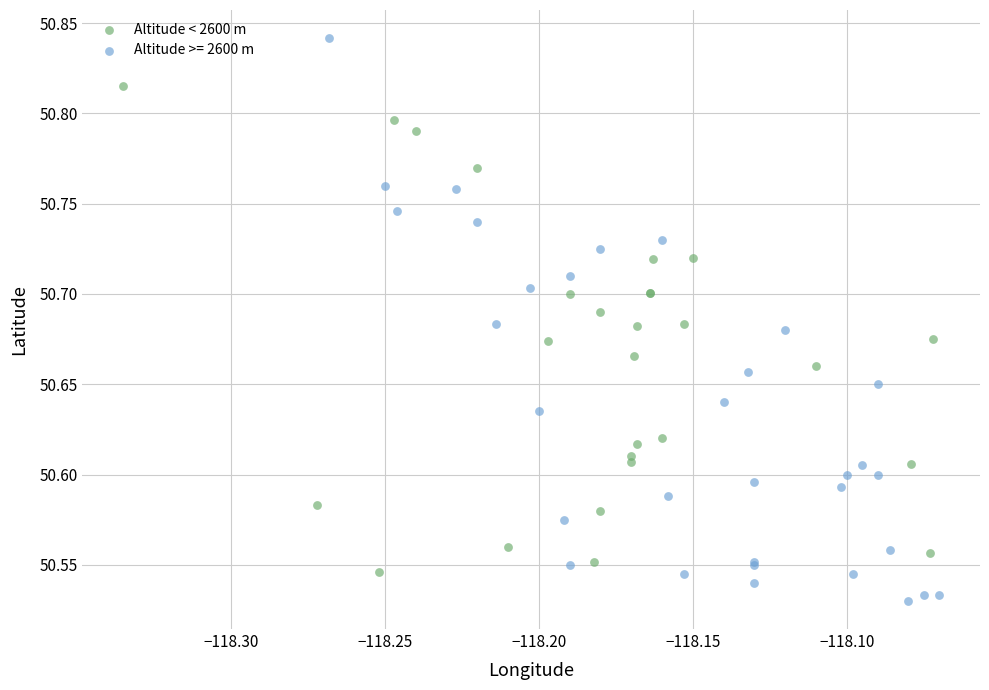

Which series reaches the maximum Y coordinate?

Altitude >= 2600 m